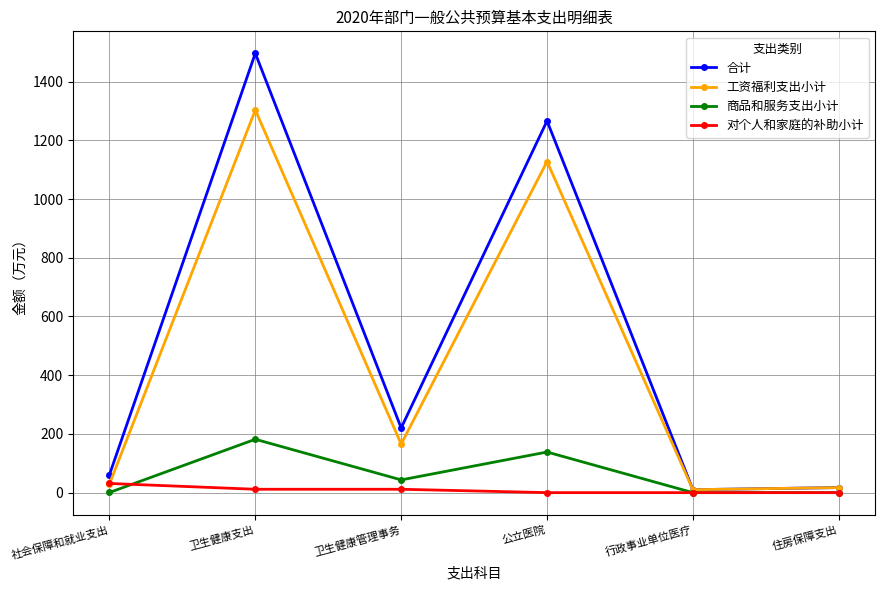

True or false: 工资福利支出小计 has more than 1 interior local peaks.

True